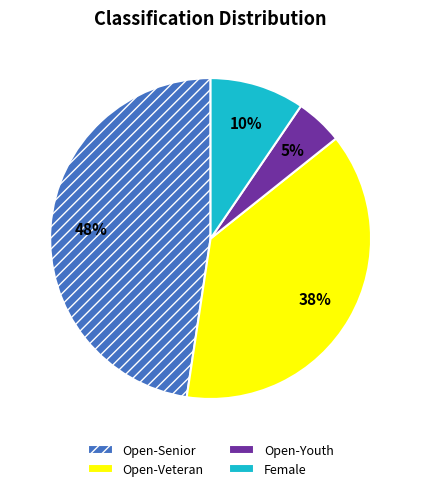

Which slice is the largest?

Open-Senior